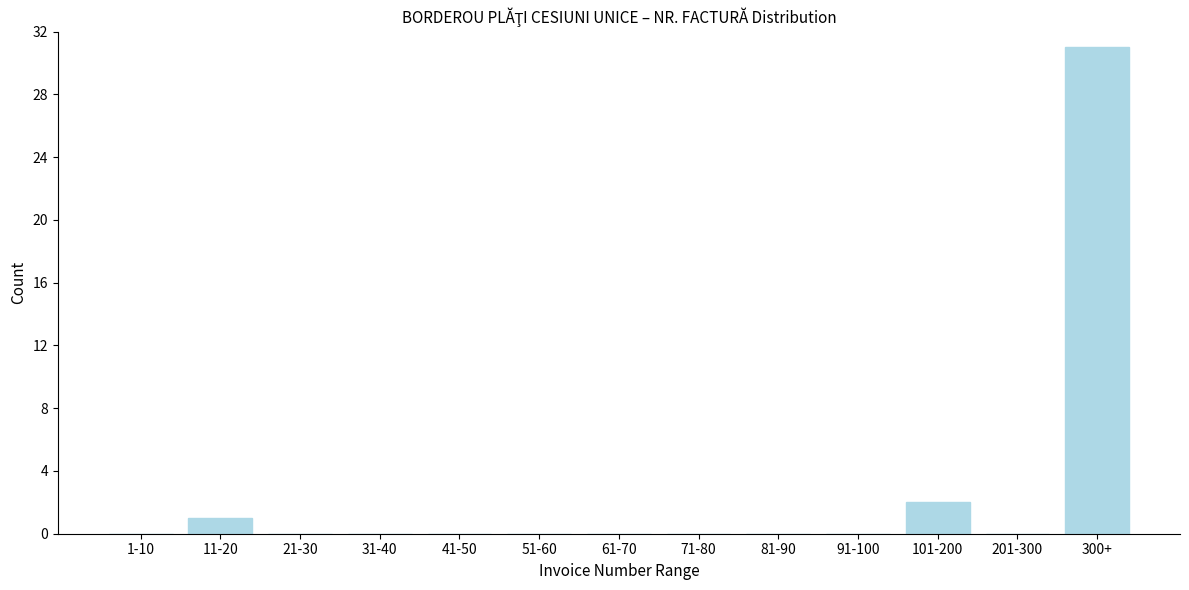

Reading right to left, transcribe all the data shown in this chart.

300+=31	201-300=0	101-200=2	91-100=0	81-90=0	71-80=0	61-70=0	51-60=0	41-50=0	31-40=0	21-30=0	11-20=1	1-10=0